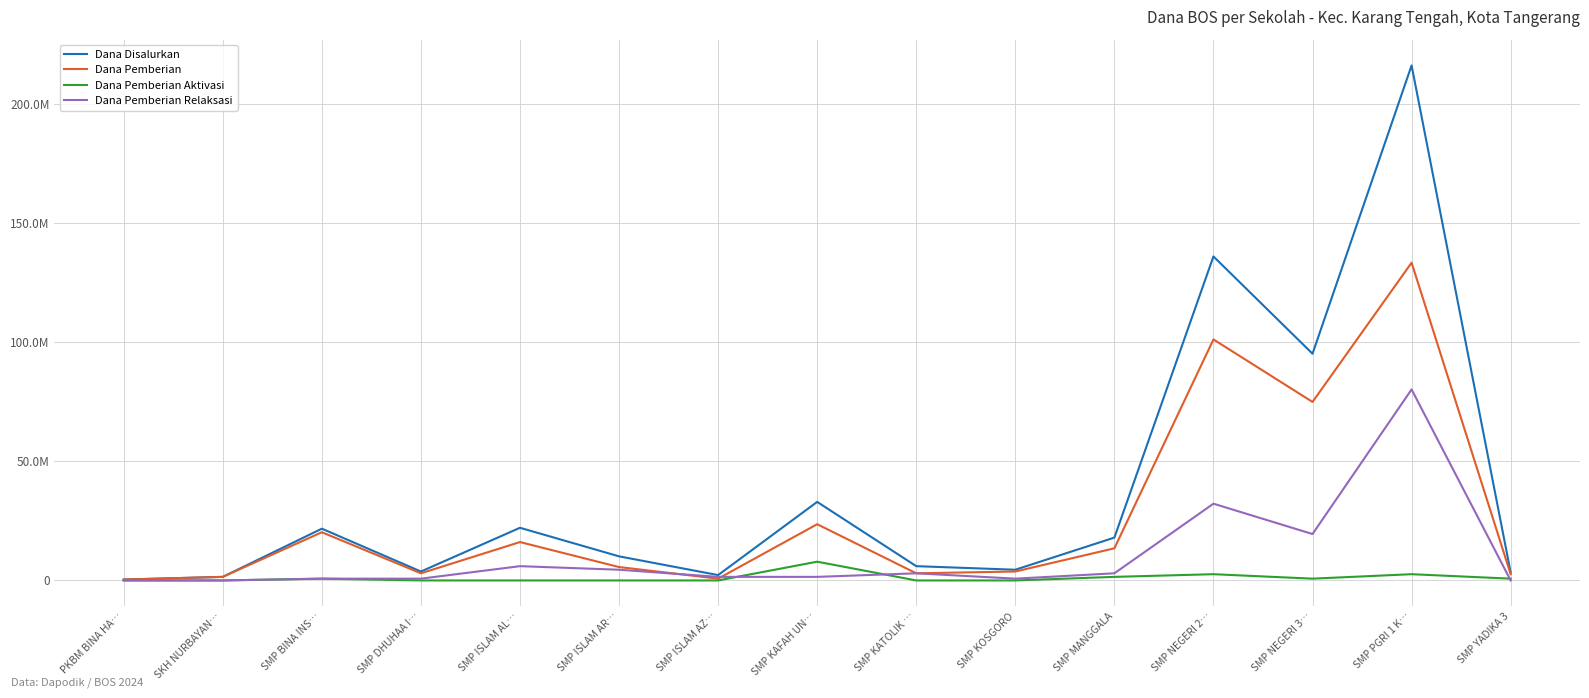

Rank the series by their maximum value, from highest to lowest.

Dana Disalurkan, Dana Pemberian, Dana Pemberian Relaksasi, Dana Pemberian Aktivasi